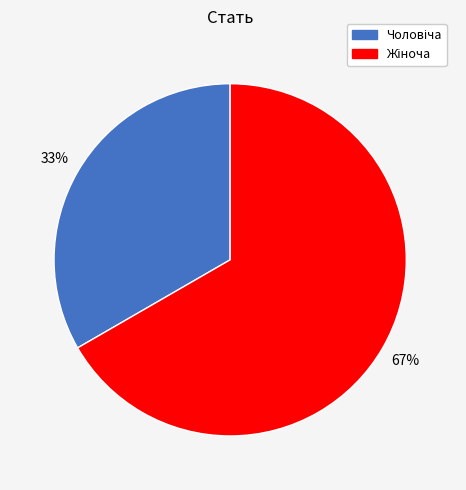

Does any single category account for the majority?

Yes